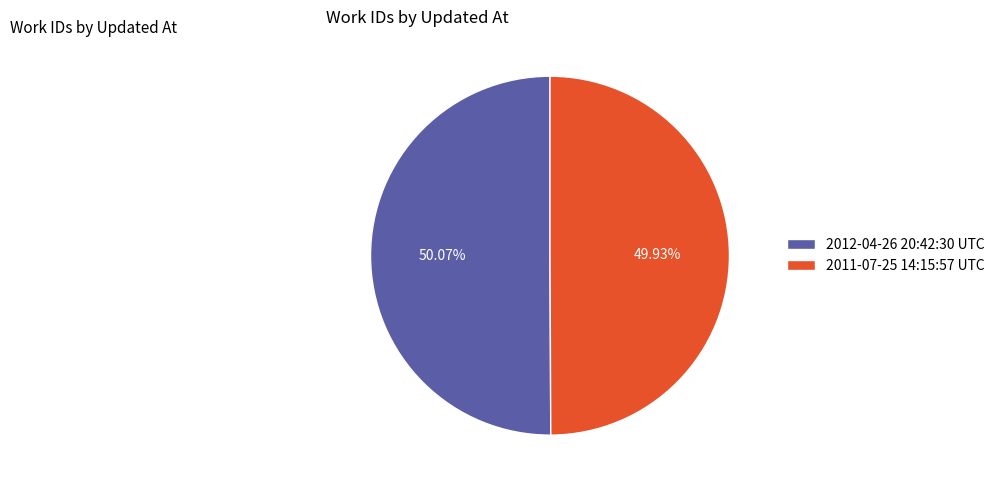

What is the ratio of the value at 2012-04-26 20:42:30 UTC to the value at 2011-07-25 14:15:57 UTC?

1.0